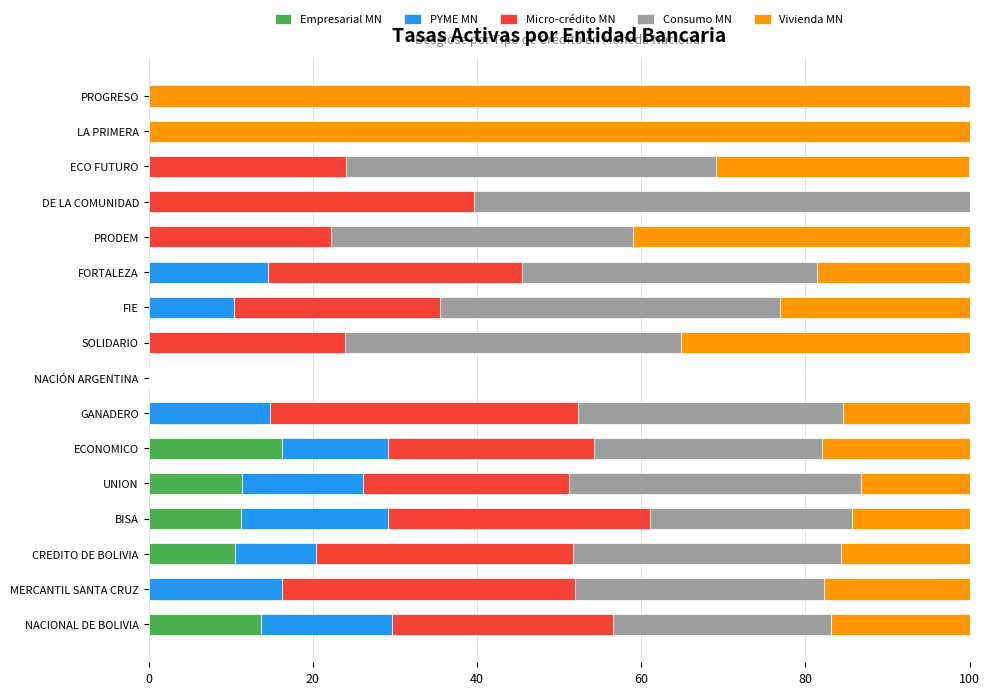

What are all the series names shown in the legend?

Empresarial MN, PYME MN, Micro-crédito MN, Consumo MN, Vivienda MN